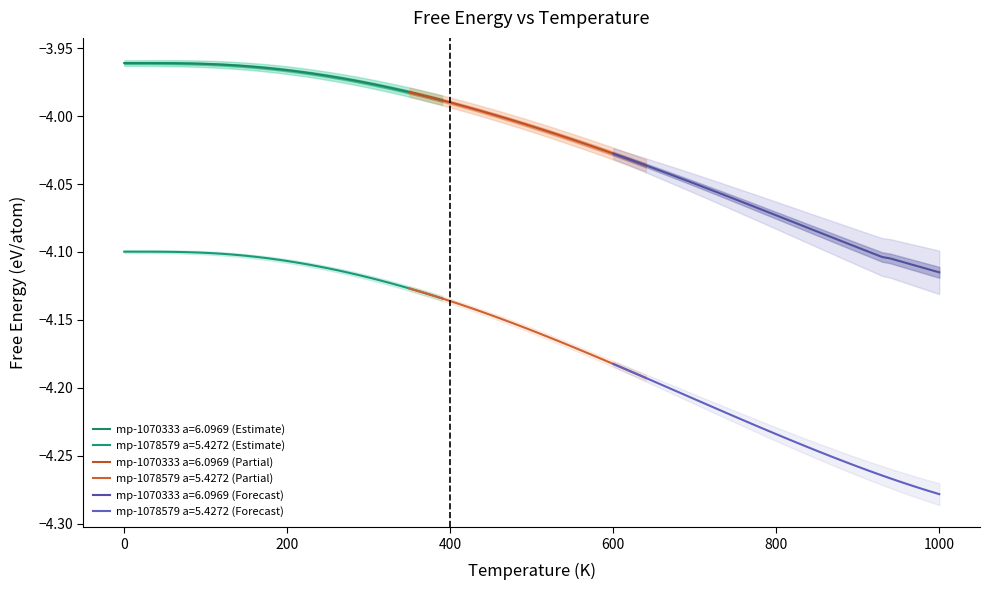

At how many categories does at least one series exceed -4?

40